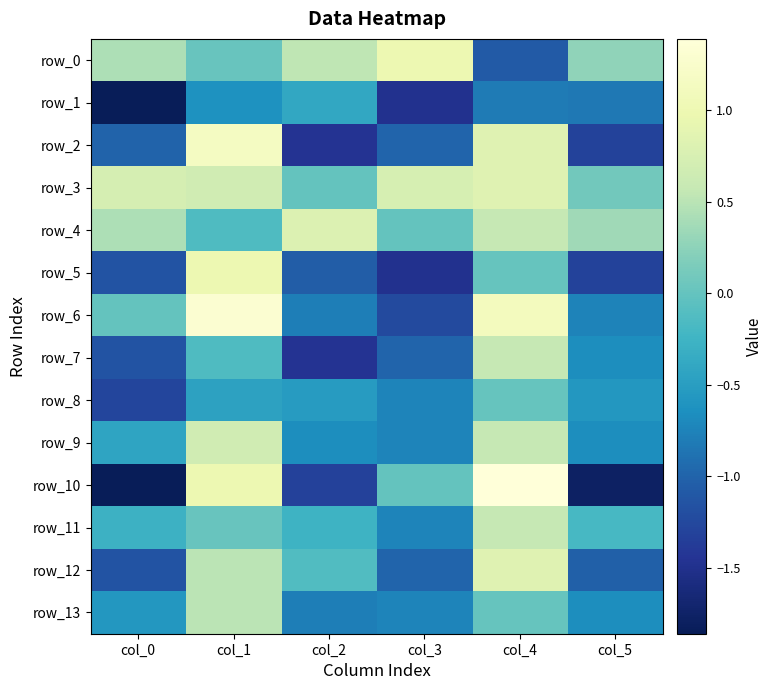

How many data points does each series have?

6